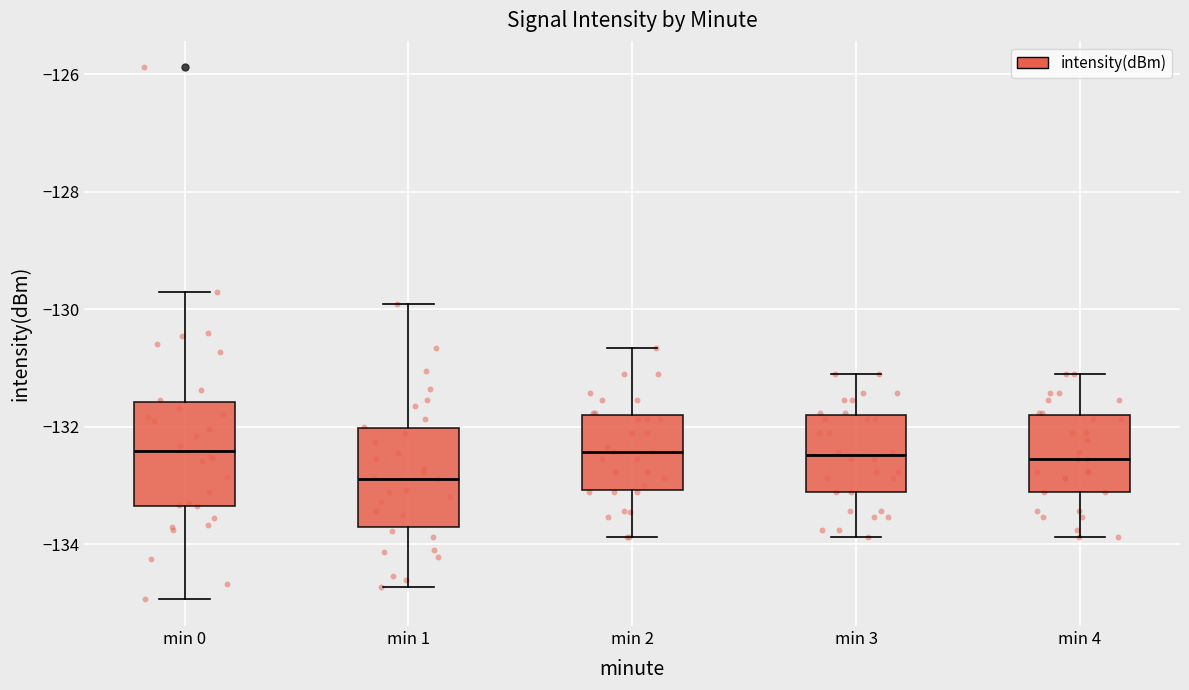

Reading left to right, read every box against the y-axis: the position of its median line, the range the box covers, and the ends of its whiskers. The values are not printed on the chart, so give them approximately, as read against the axis.

min 0: median -132.4, box -133.4 to -131.6, whiskers -135.0 to -129.6
min 1: median -132.8, box -133.8 to -132.0, whiskers -134.8 to -130.0
min 2: median -132.4, box -133.0 to -131.8, whiskers -133.8 to -130.6
min 3: median -132.4, box -133.2 to -131.8, whiskers -133.8 to -131.2
min 4: median -132.6, box -133.2 to -131.8, whiskers -133.8 to -131.2